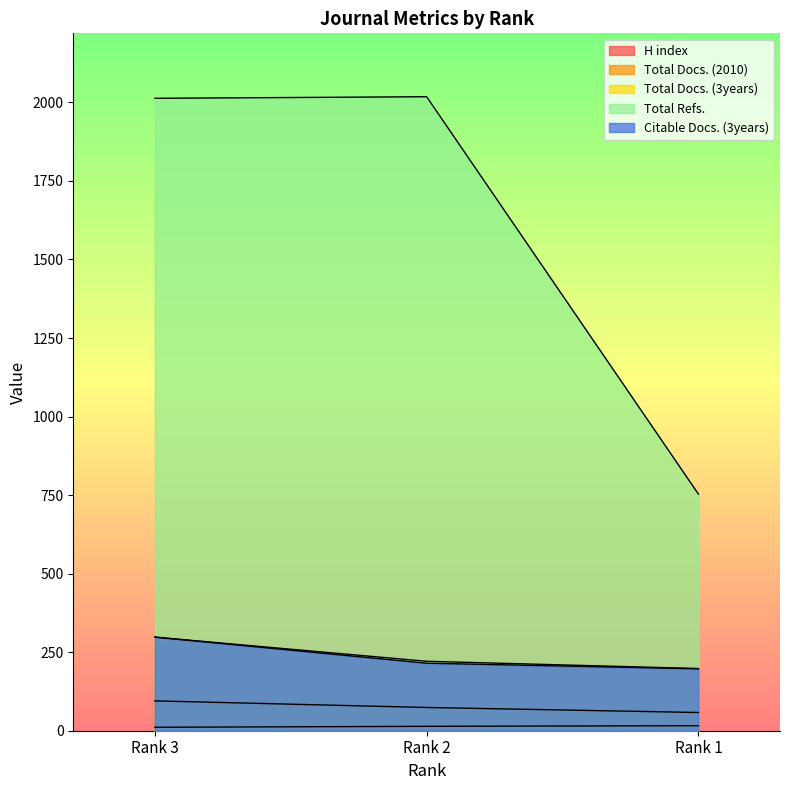

Is it true that H index equals 6 at Rank 3?

False